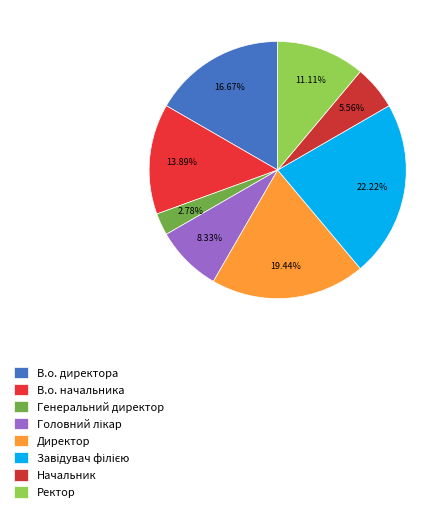

To the nearest percent, what is the difference between the largest and smallest slice percentages?

19%